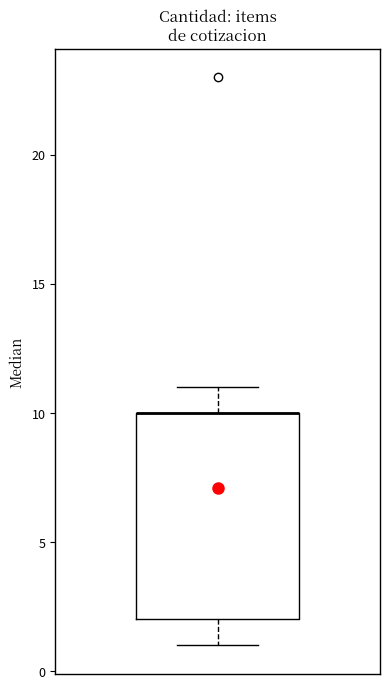

Read this box plot against the y-axis: the position of the median line, the range covered by the box, and the ends of both whiskers. The values are not printed on the chart, so give them approximately, as read against the axis.

median 10 (drawn on the box's upper edge), box 2 to 10, whiskers 1 to 11